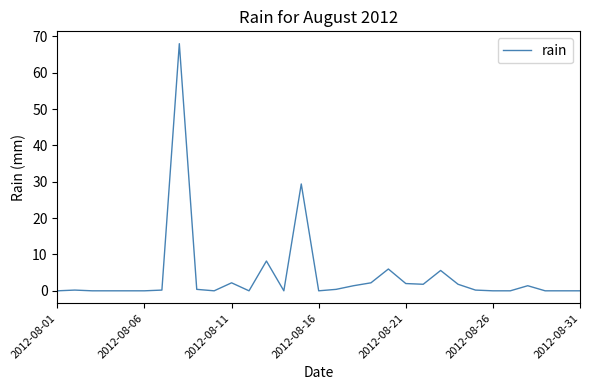

What is the maximum value shown in the chart?

68.0